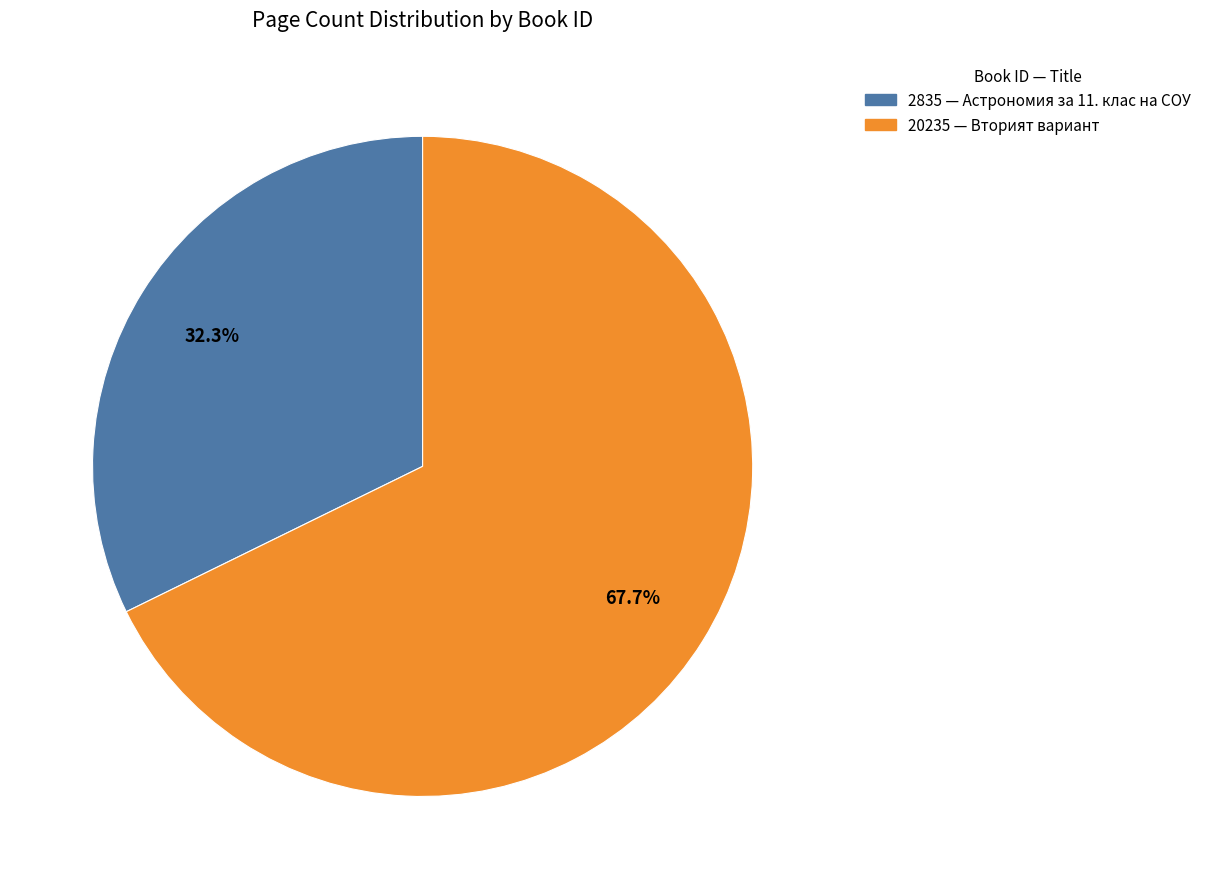

Between 20235 and 2835, which is larger?

20235